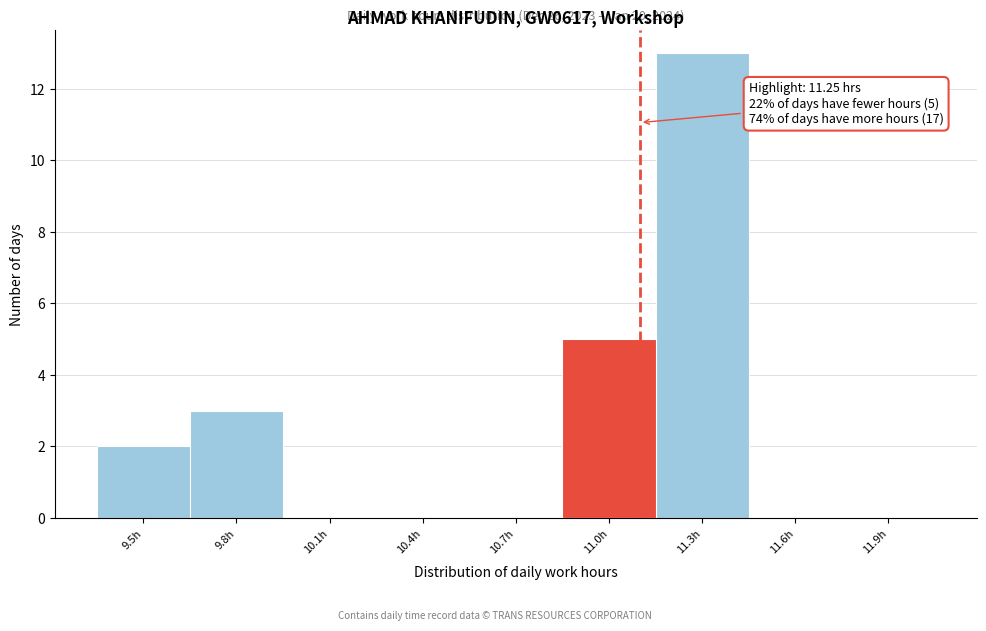

Reading left to right, transcribe all the data shown in this chart.

9.5h=2	9.8h=3	10.1h=0	10.4h=0	10.7h=0	11.0h=5	11.3h=13	11.6h=0	11.9h=0